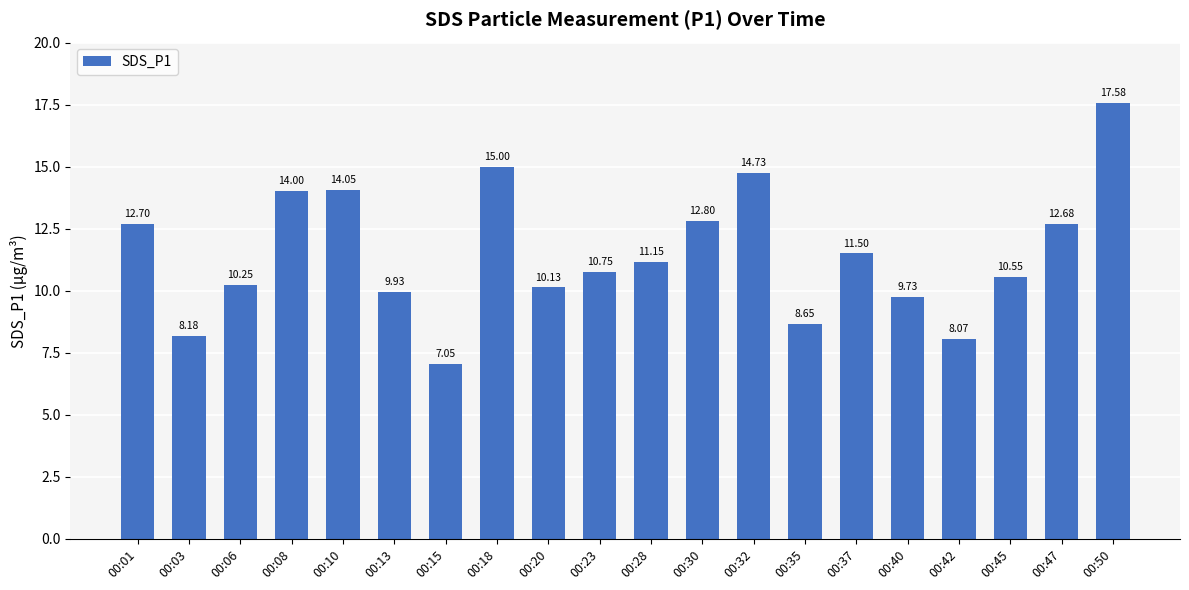

What is the sum of the values at 00:35 and 00:03?

16.8